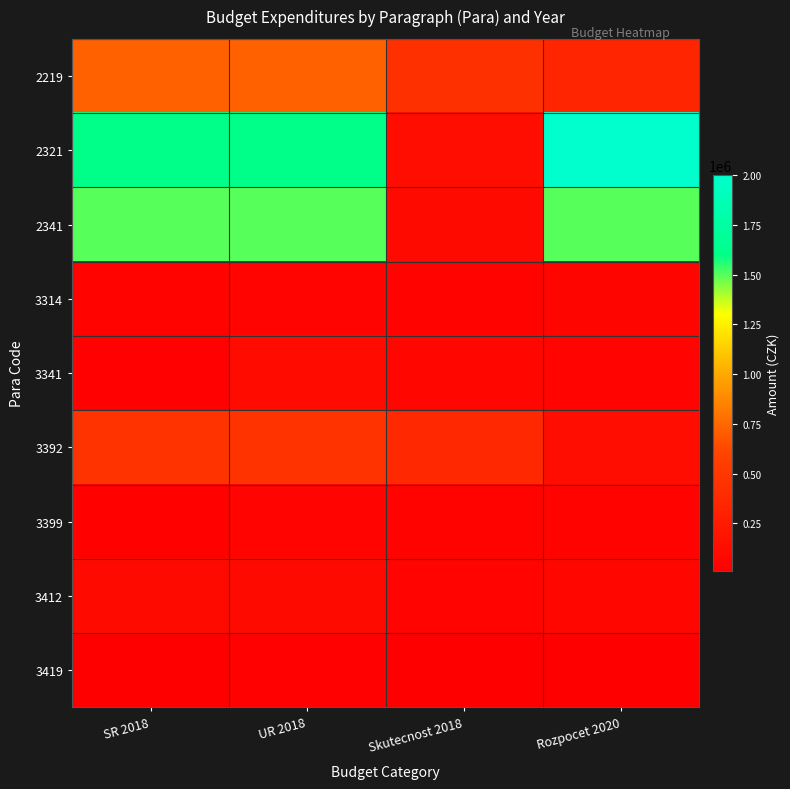

How many series are shown in this chart?

9